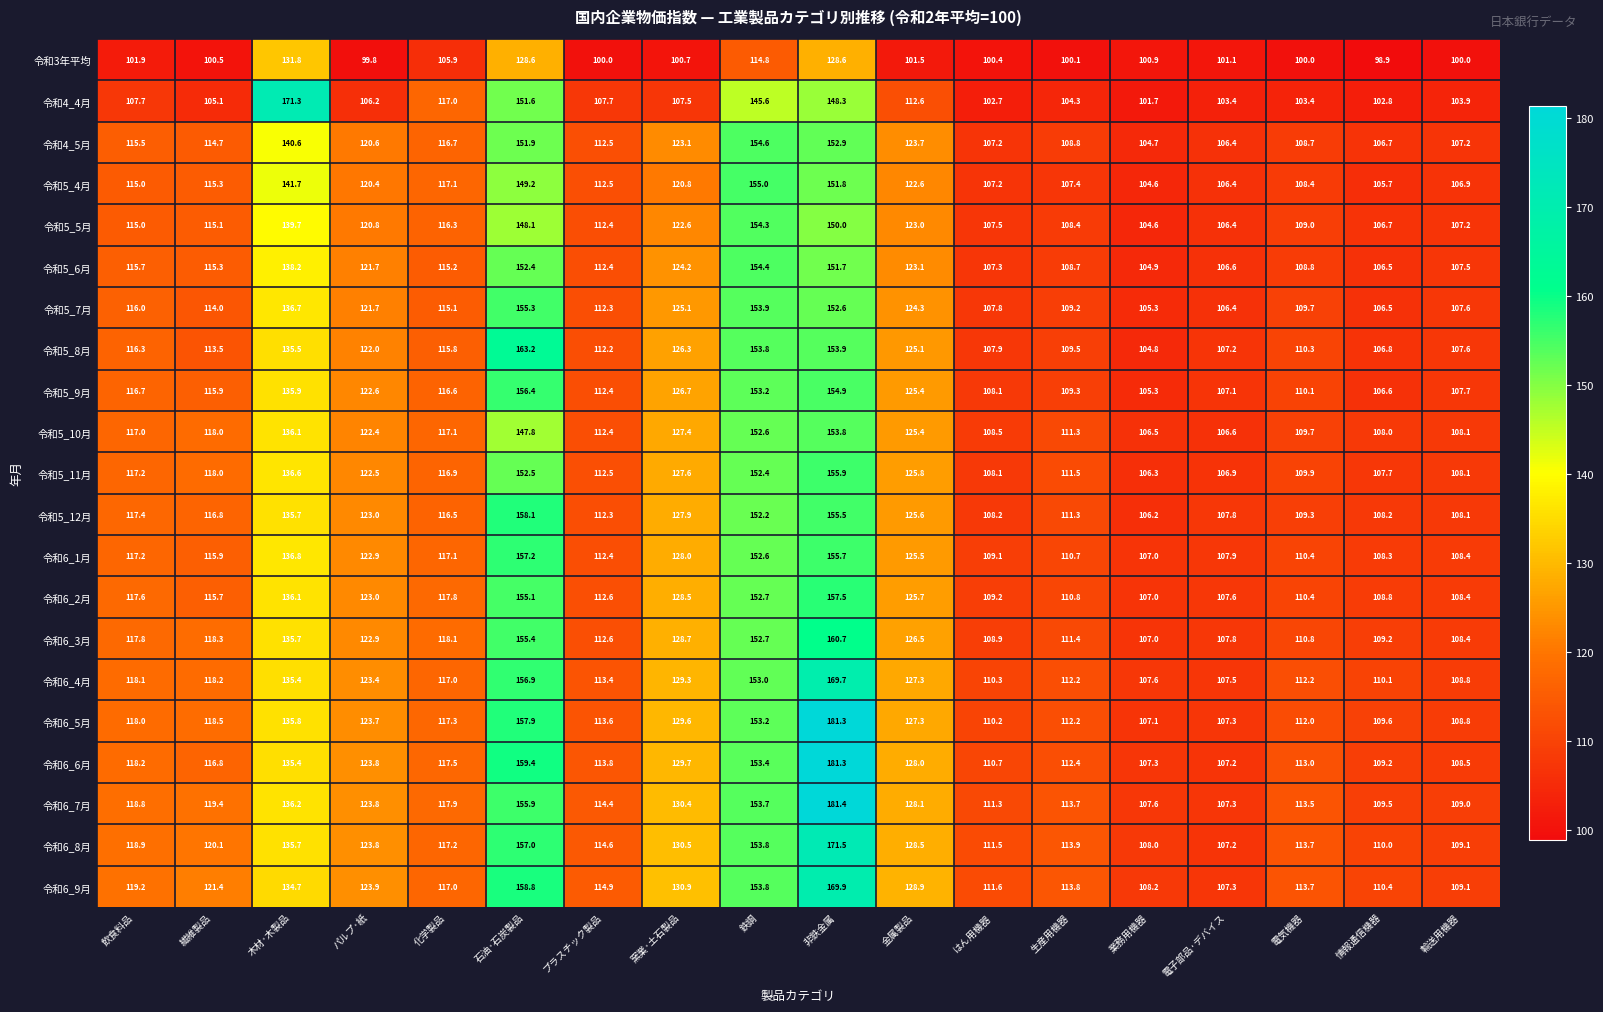

What is the difference between the highest and lowest values at パルプ·紙?

24.1